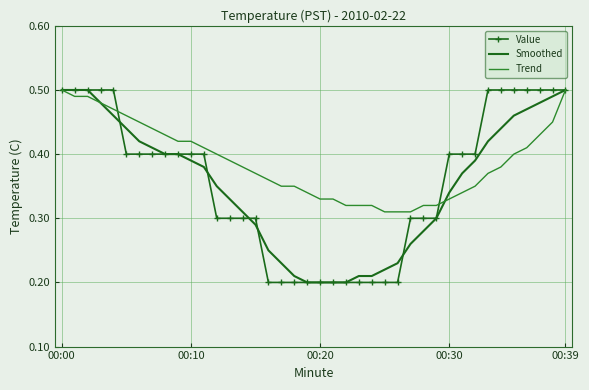

Which series has the largest total across all categories?

Trend